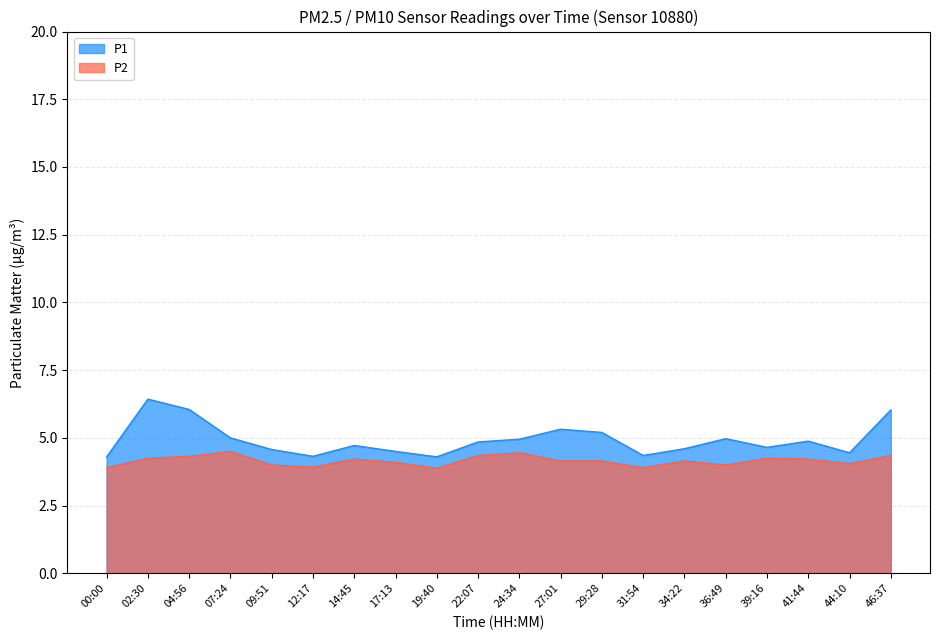

The P2 series shows 4.1 at 17:13. True or false?

True